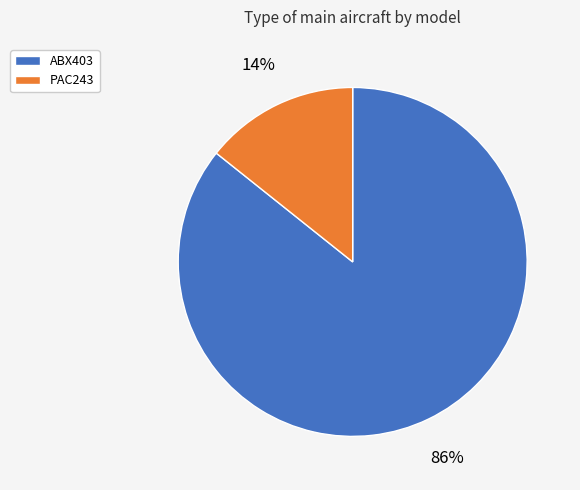

Is the sum of PAC243 and ABX403 greater than half?

Yes